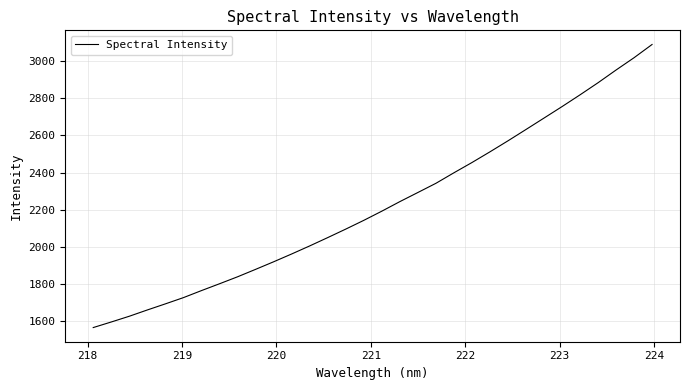

What is the difference between the second highest and second lowest values?

1424.6